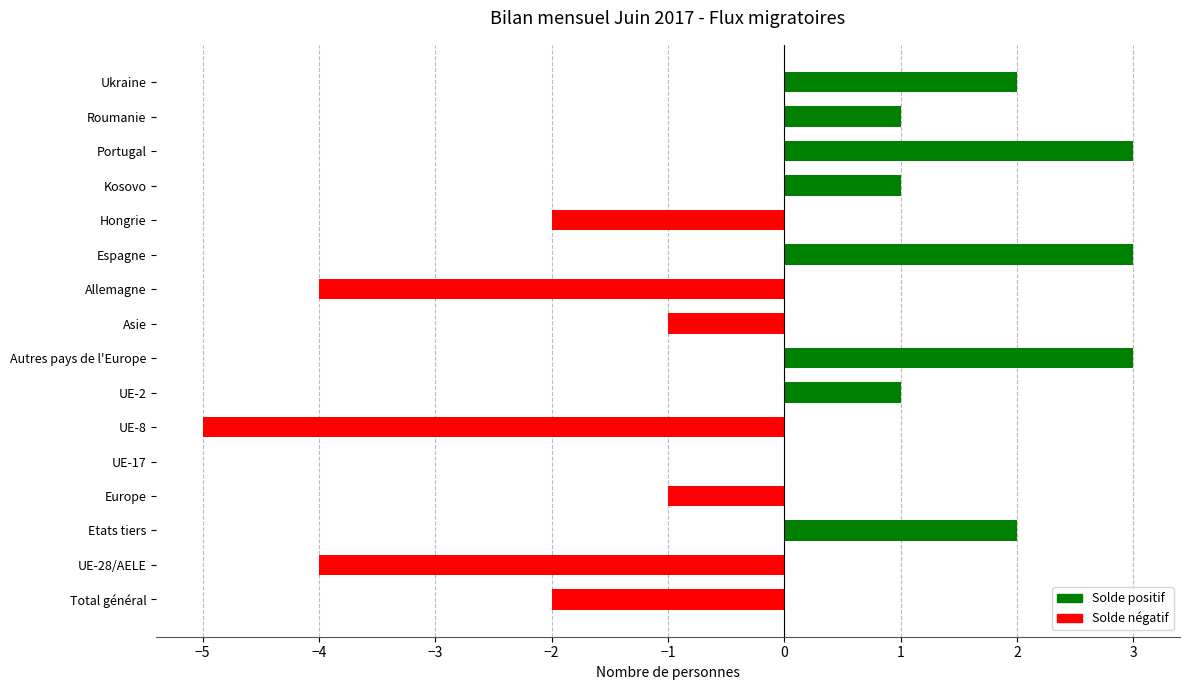

Which has a higher value, Europe or Kosovo?

Kosovo